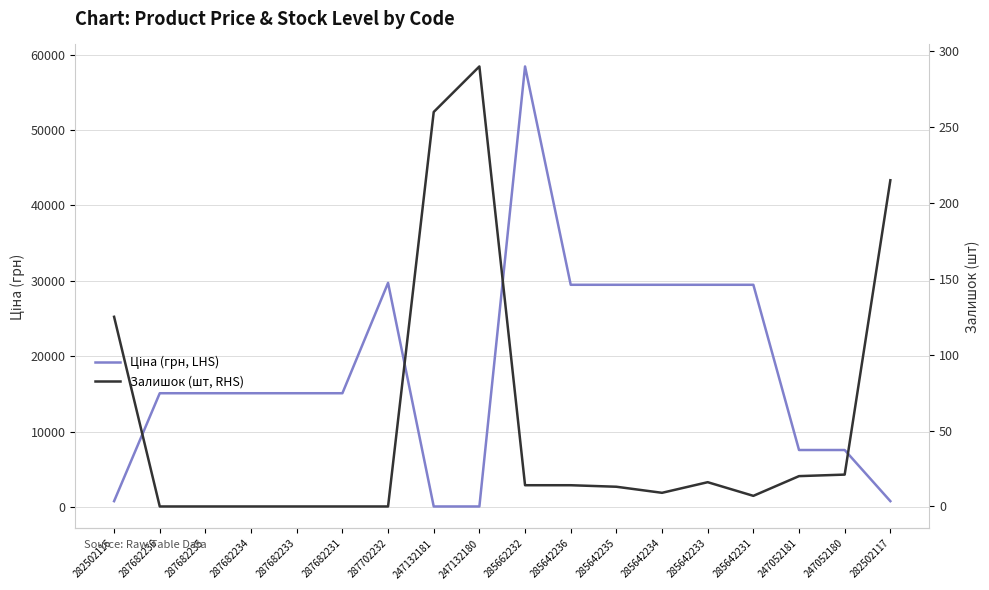

What is the difference between the maximum and second lowest values in the Ціна (грн, LHS) series?

58312.4